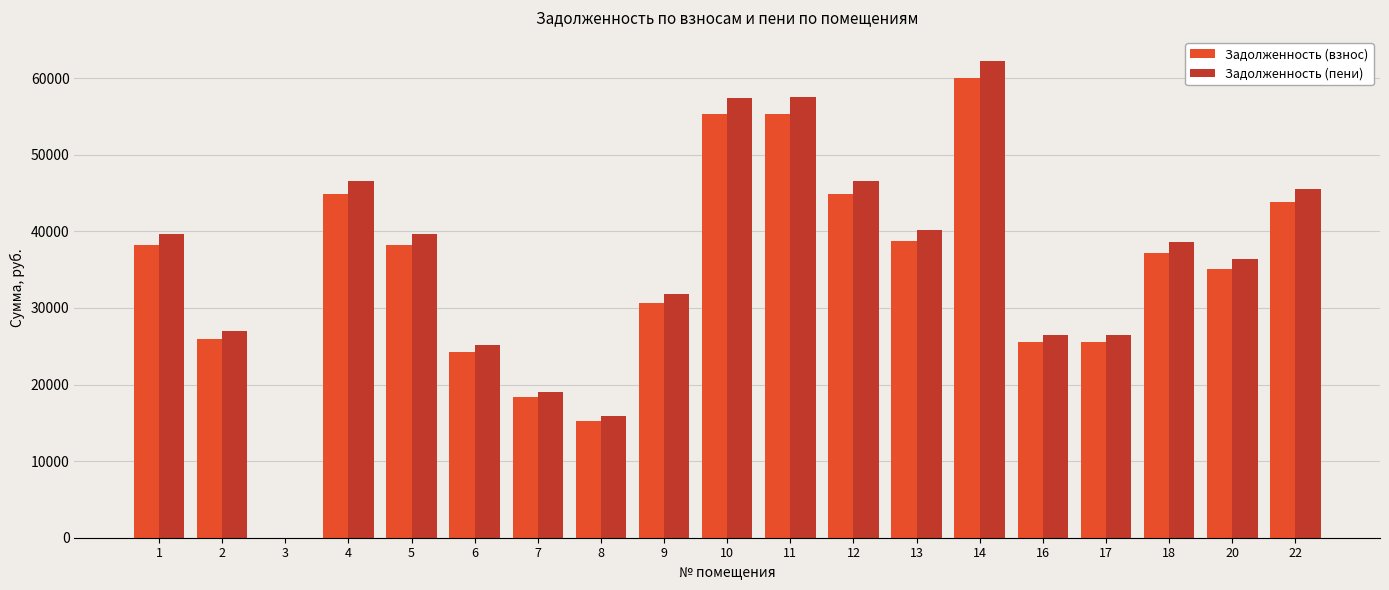

How many distinct data groups are displayed?

2